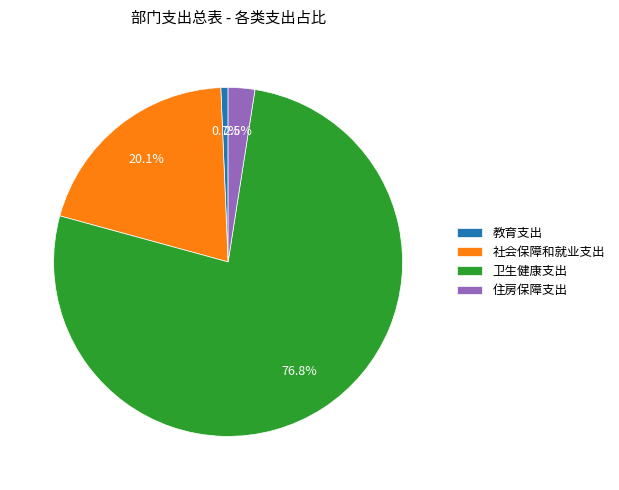

What portion of the pie excludes 住房保障支出?

97.5%